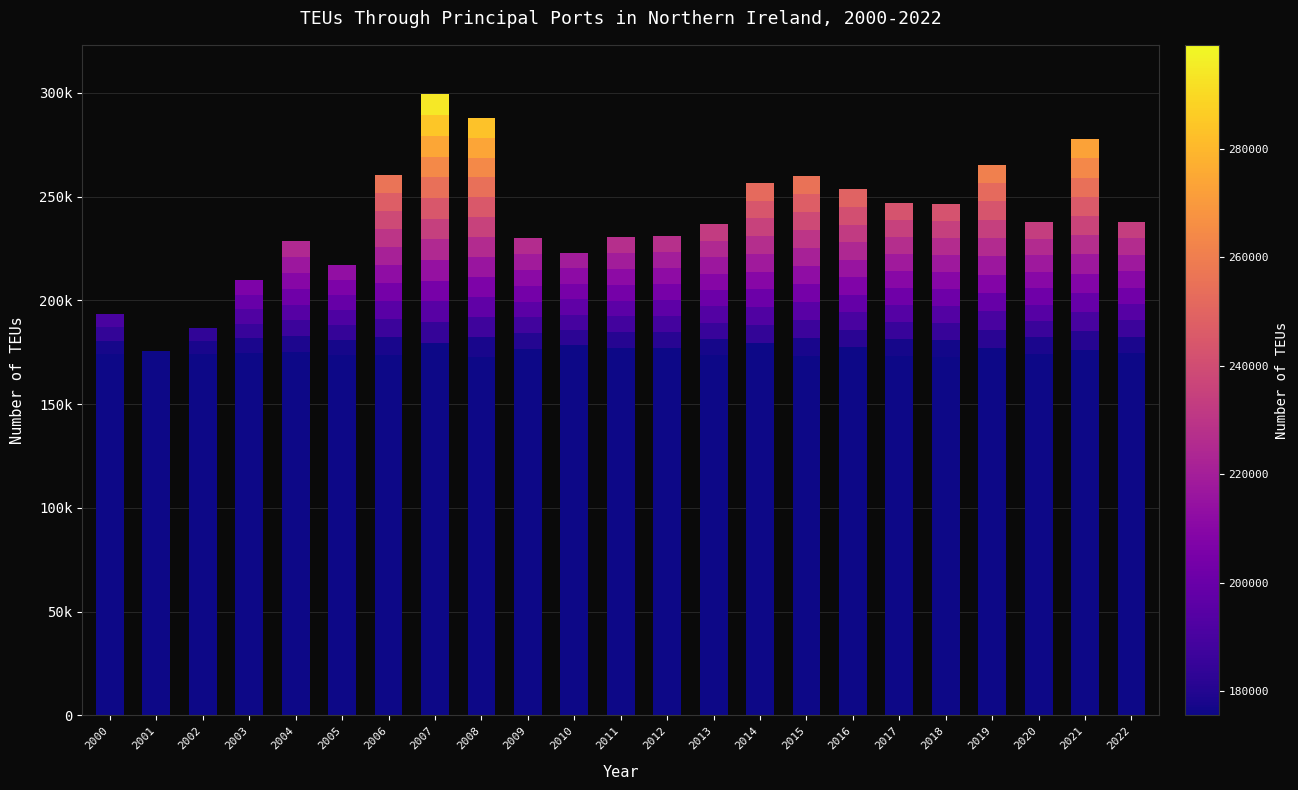

List the labels in order of value, largest first.

2007, 2008, 2021, 2019, 2006, 2015, 2014, 2016, 2017, 2018, 2022, 2020, 2013, 2012, 2011, 2009, 2004, 2010, 2005, 2003, 2000, 2002, 2001